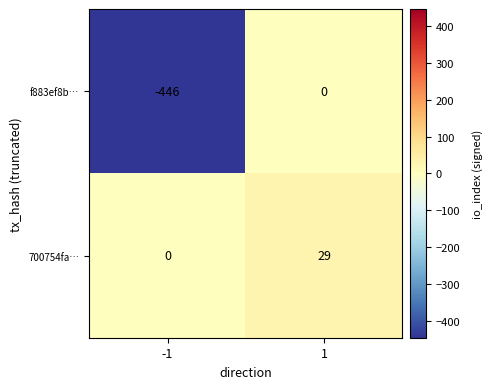

Reading right to left, list all the values displayed in this chart.

f883ef8b…: 0	-446
700754fa…: 29	0